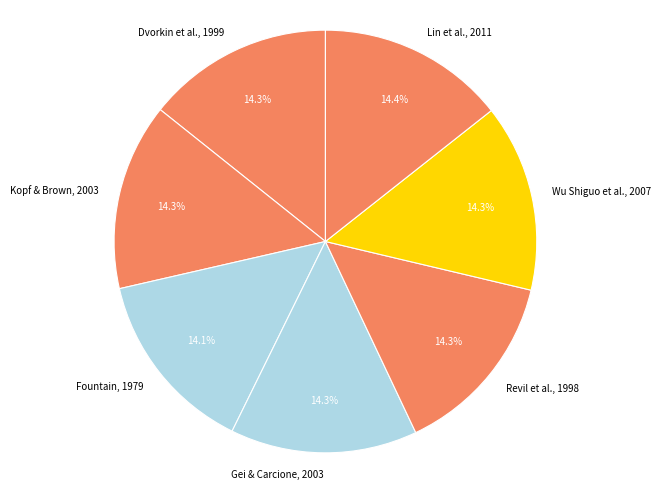

How many segments does this pie chart have?

7